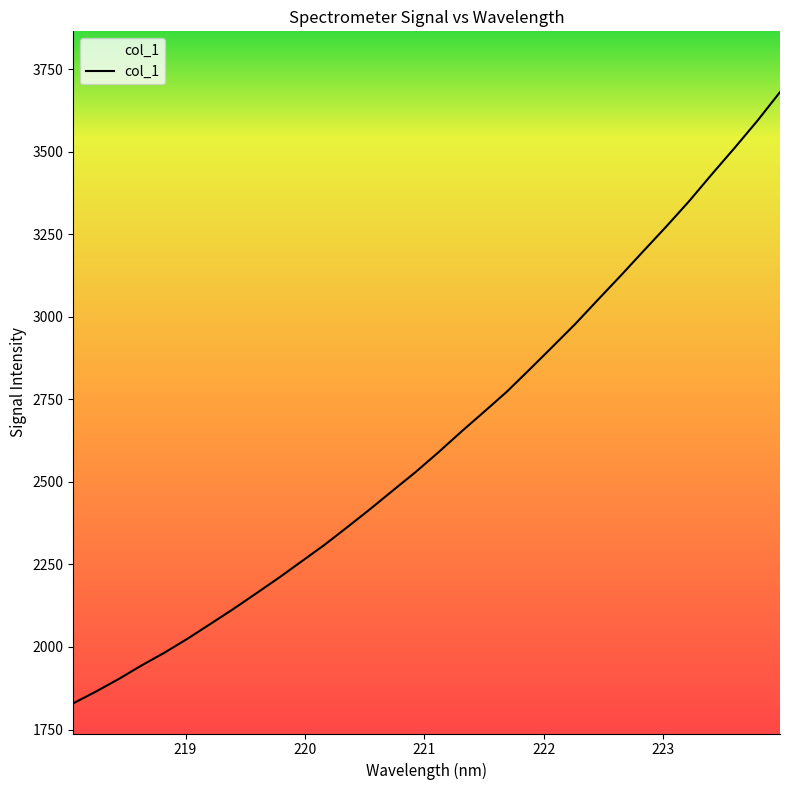

What is the smallest value displayed?

1829.4